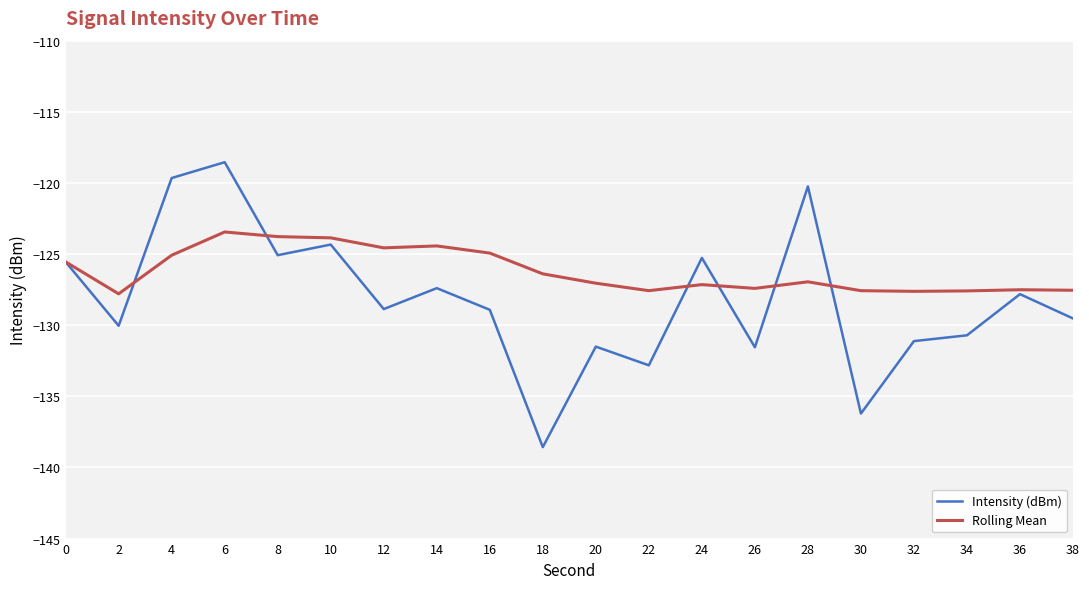

At which category does Intensity (dBm) reach its first local valley?

2